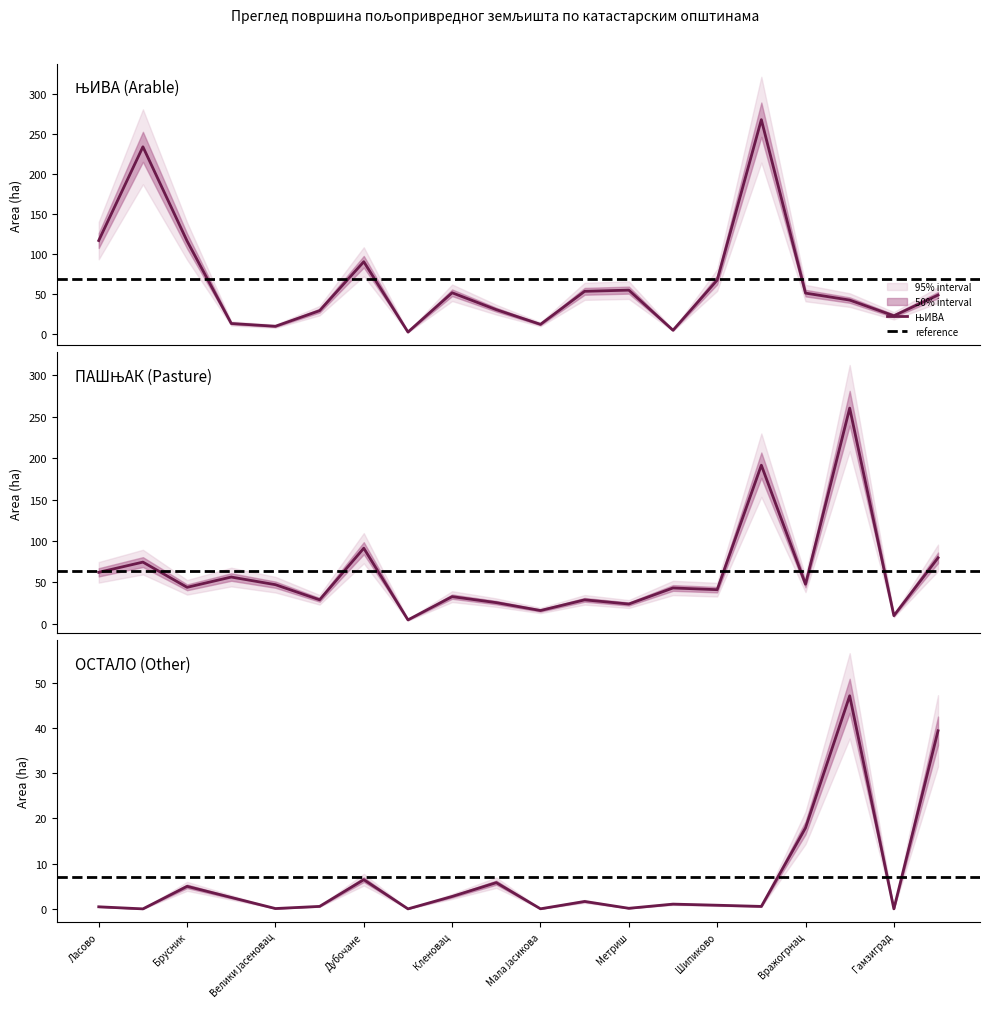

What is the difference between the highest and lowest values at Горња Бела Река?

40.2